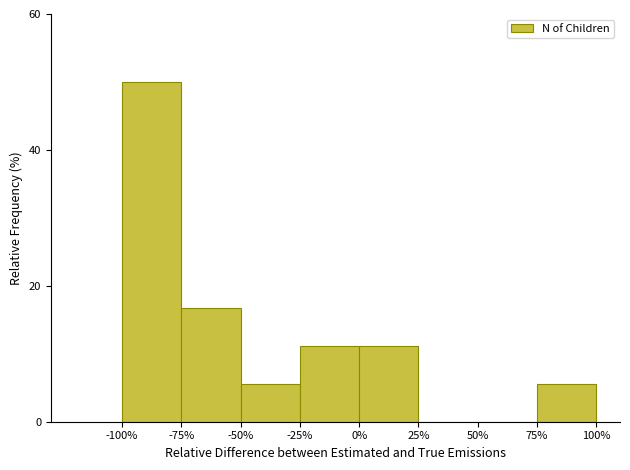

Reading left to right, what are all the values shown in this chart?

-100%=50.0	-75%=16.7	-50%=5.6	-25%=11.1	0%=11.1	25%=0.0	50%=0.0	75%=5.6